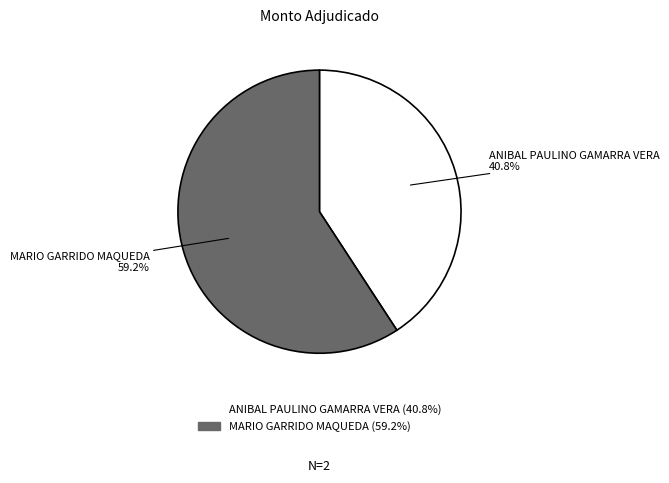

Does MARIO GARRIDO MAQUEDA account for over 50% of the chart?

Yes